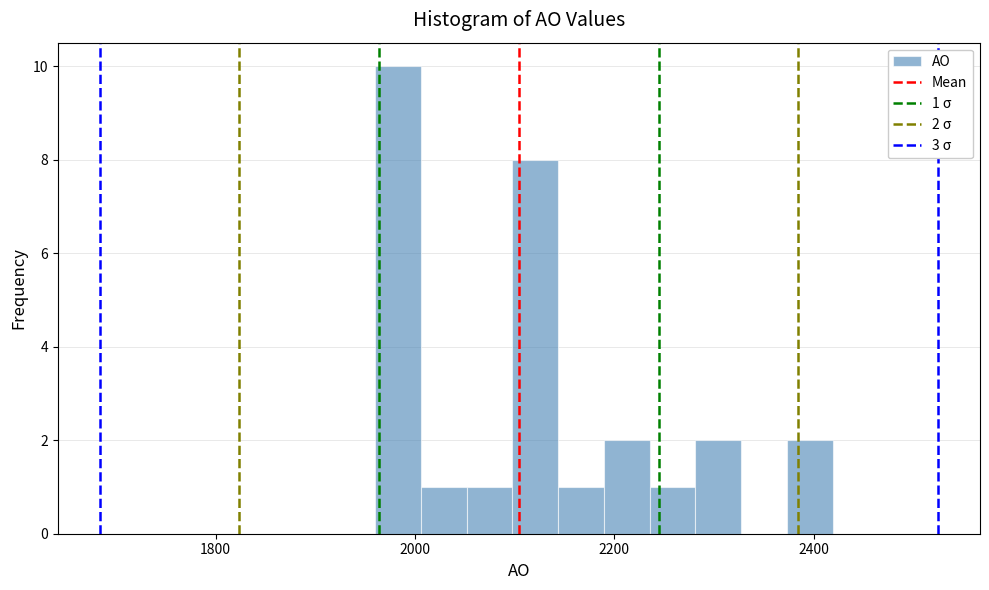

Read against the x-axis, roughly where is the centre of the tallest bar?

1980